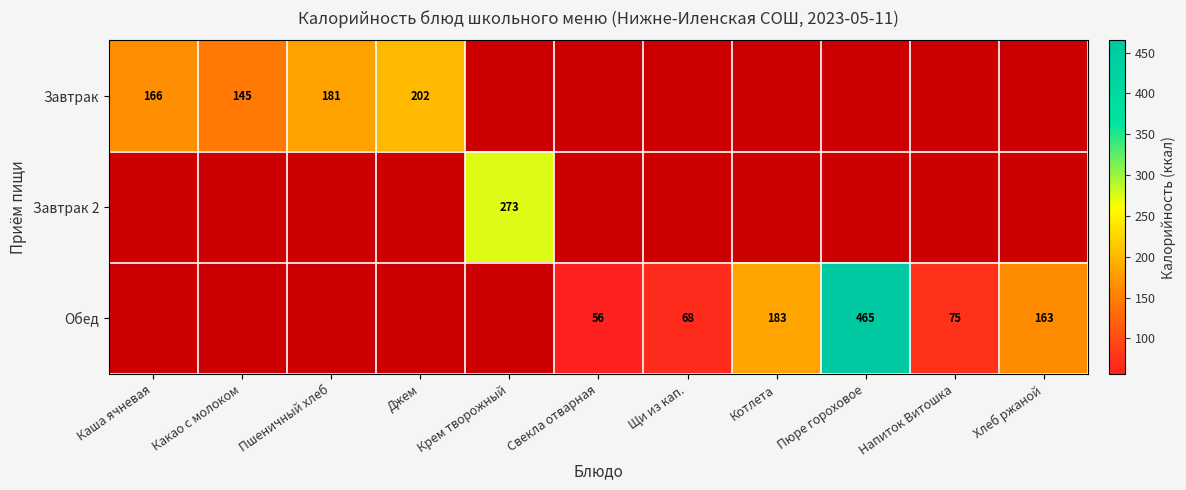

What is the greatest value displayed?

464.9